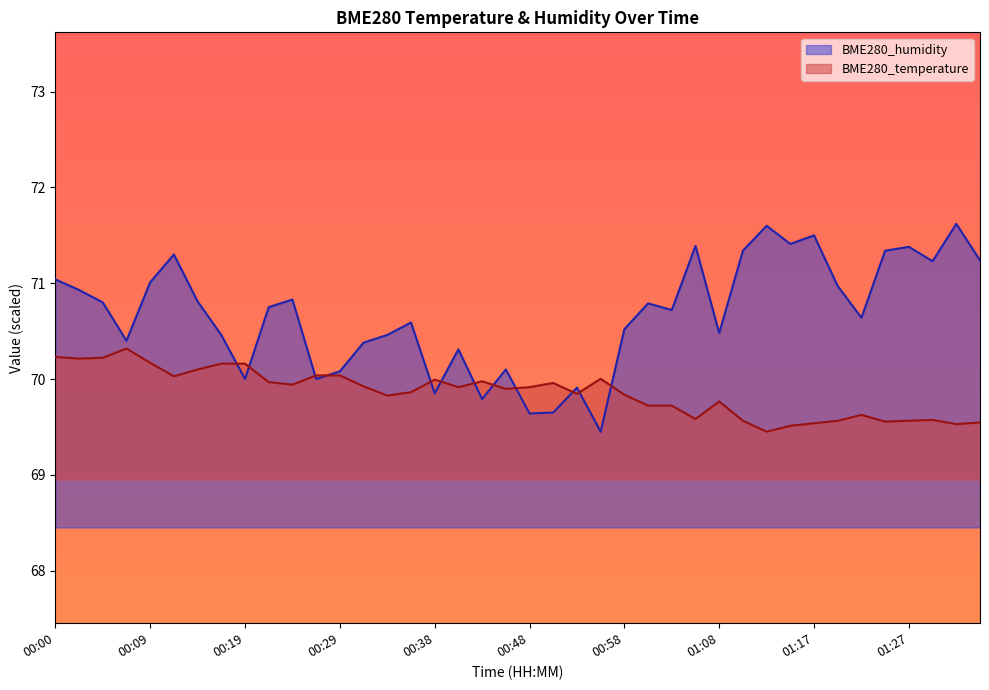

What is the greatest value displayed?

71.6